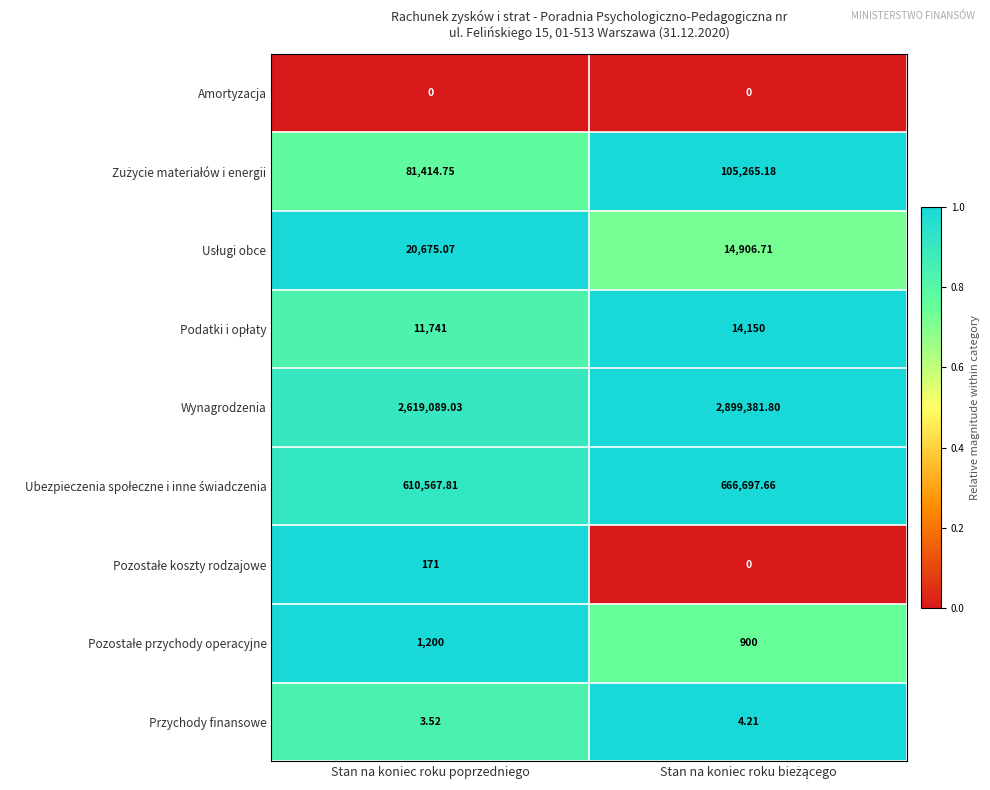

Which series has the largest range (max minus min)?

Wynagrodzenia